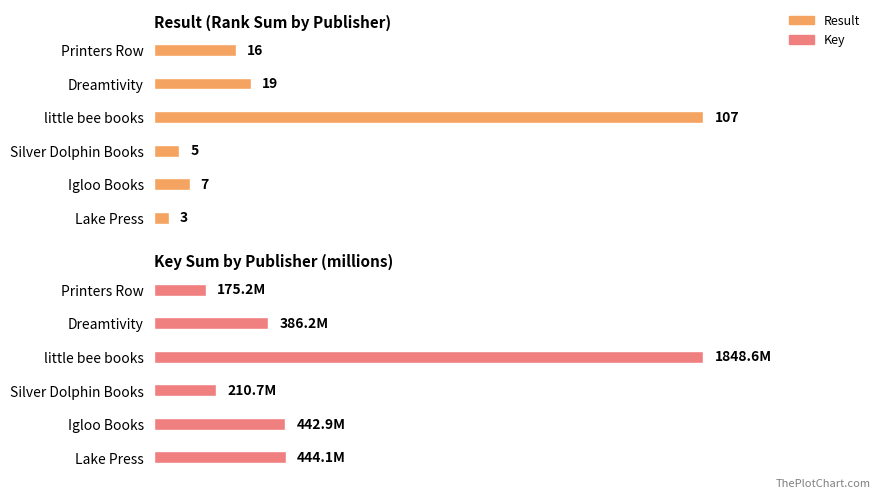

The value of Key at little bee books is 1080.3. True or false?

False